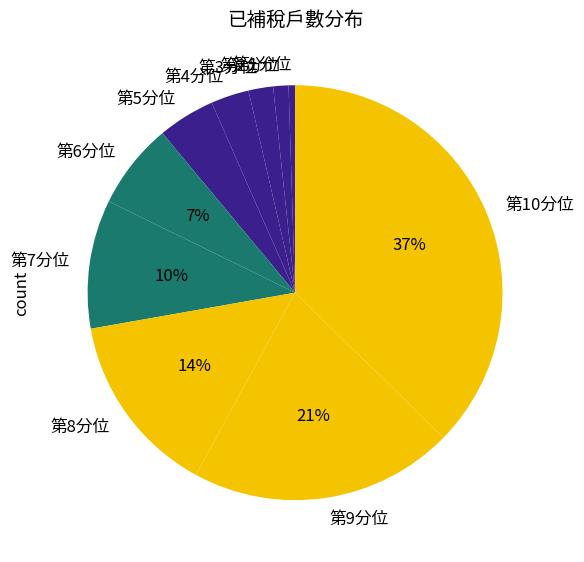

Which category has the biggest portion of the pie?

第10分位